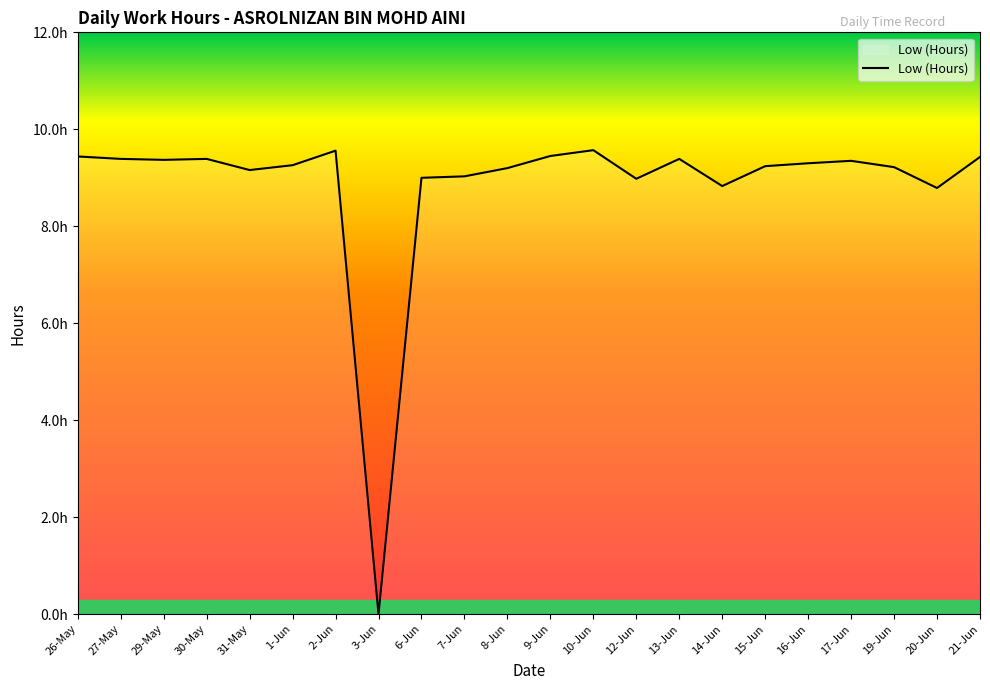

Does the chart display data point markers on the line(s)?

No